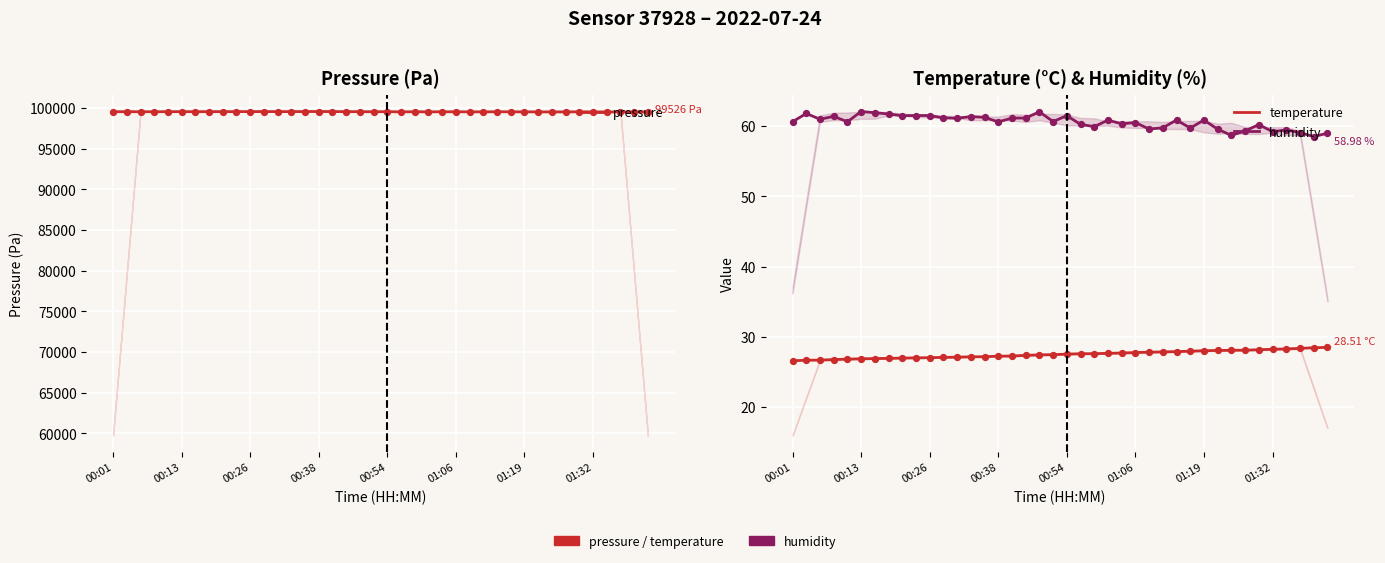

What is the total value across all series at 00:01?

99652.5